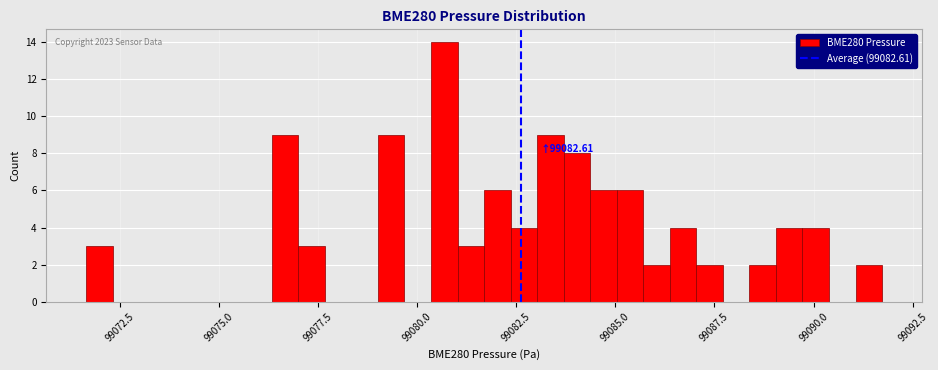

Around what value on the x-axis is the tallest bar? Give the approximate position of its centre, as read against the axis.

99080.5